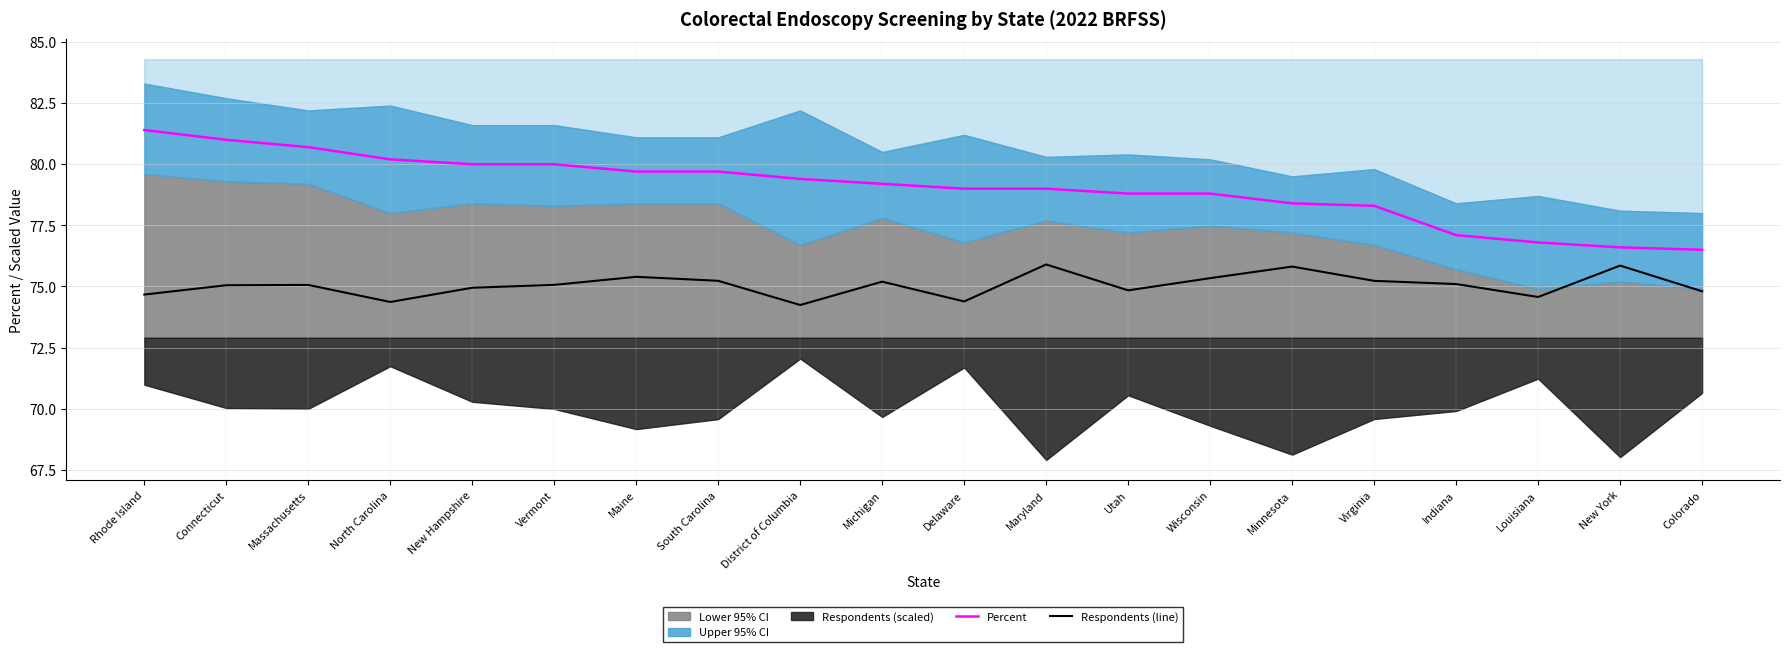

At which category does Respondents (line) reach its first local valley?

North Carolina